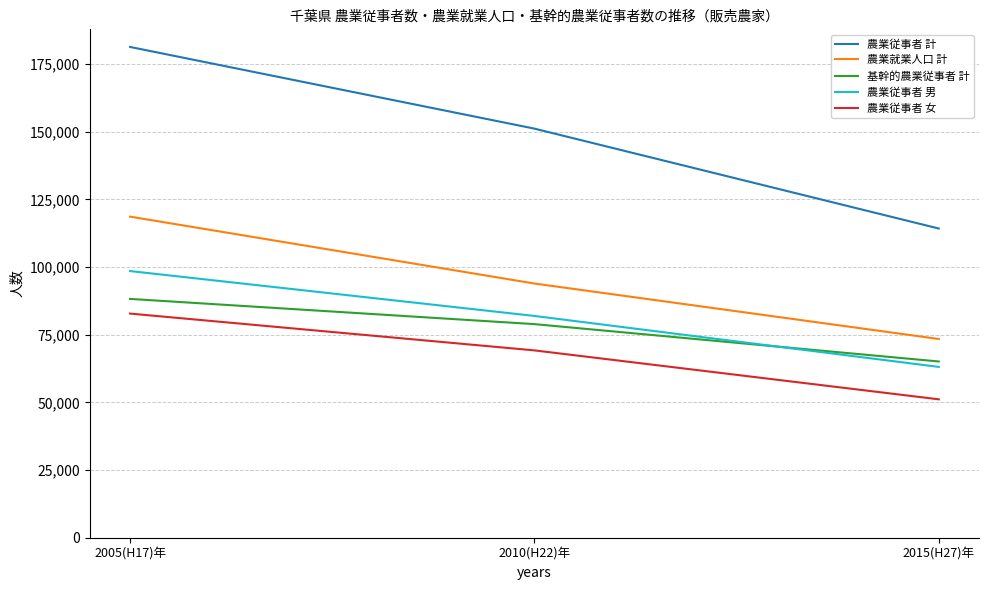

At 2005(H17)年, list the series in order from smallest to largest.

農業従事者 女, 基幹的農業従事者 計, 農業従事者 男, 農業就業人口 計, 農業従事者 計